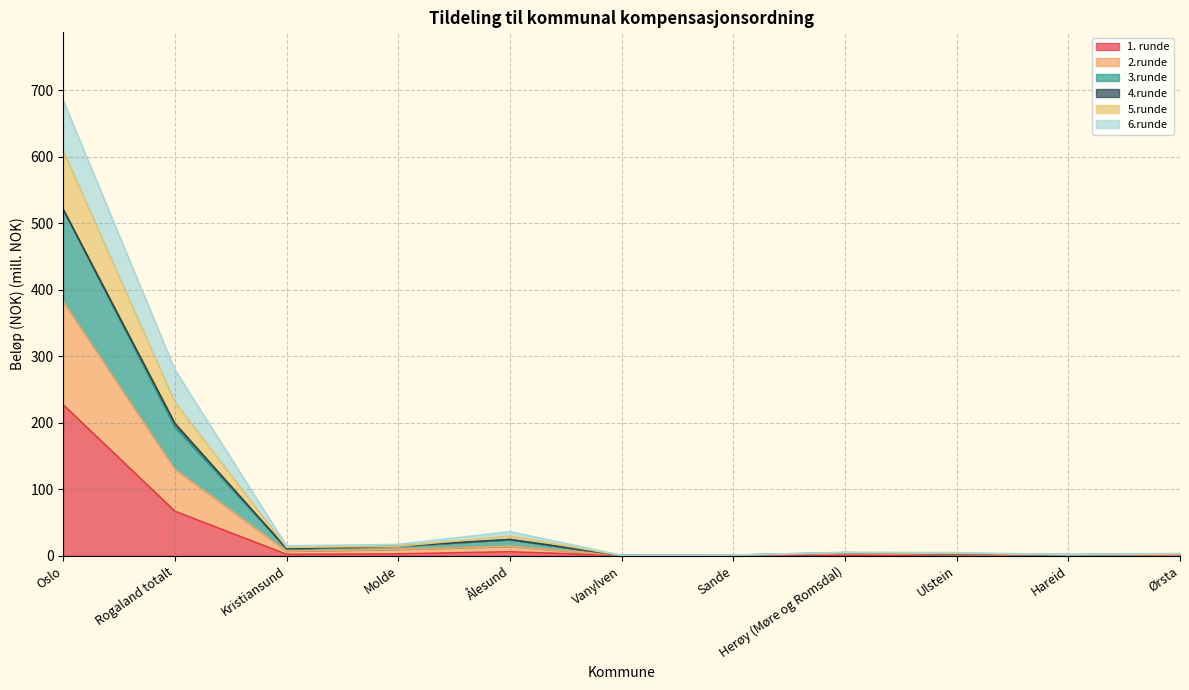

What position from the right is Oslo?

11